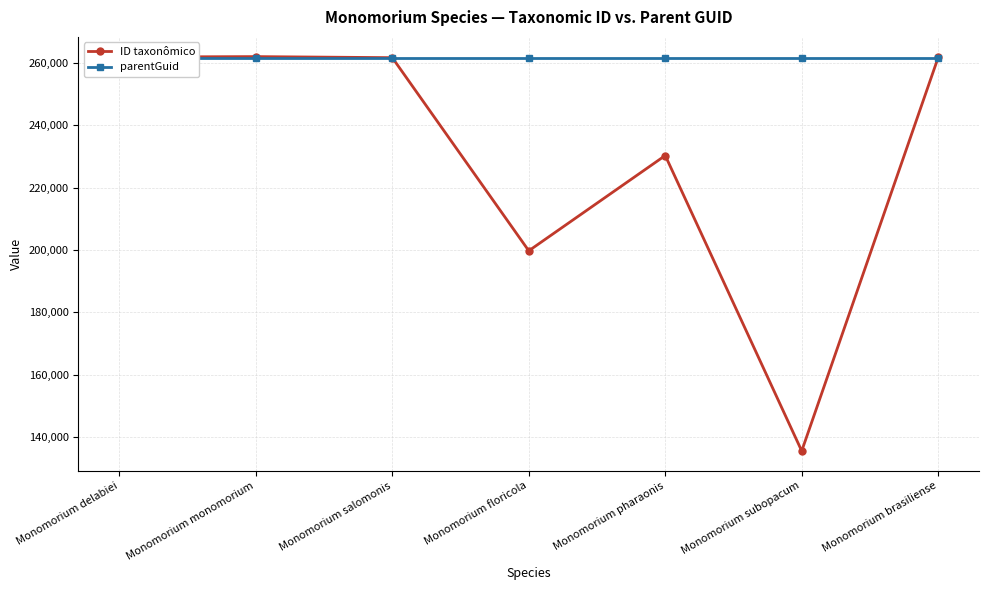

At how many categories does at least one series exceed 166402?

7